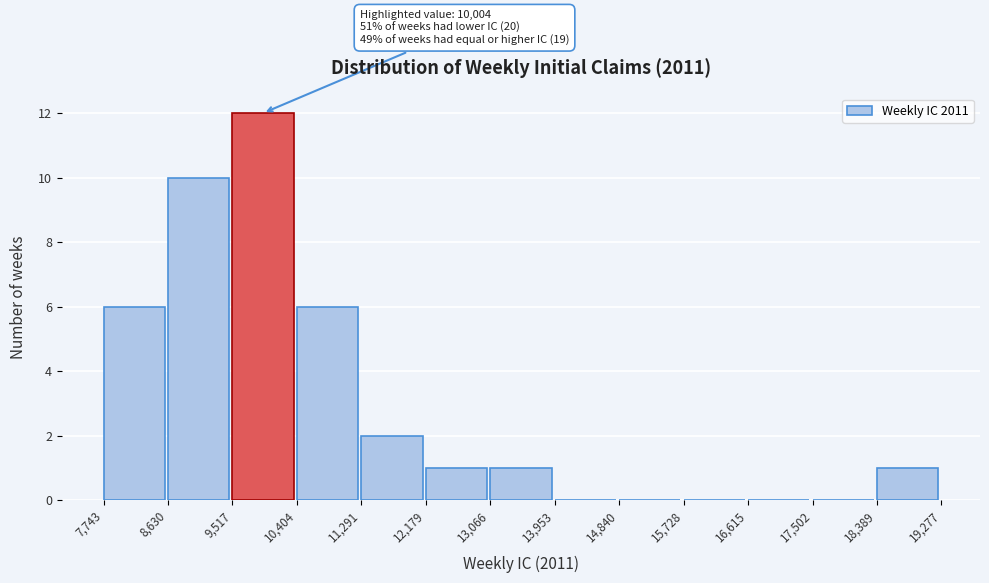

Which range on the x-axis has the tallest bar?

9,517 to 10,404